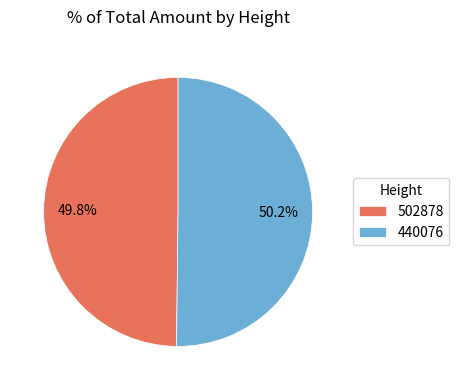

The 502878 slice represents 50% of the pie. True or false?

True